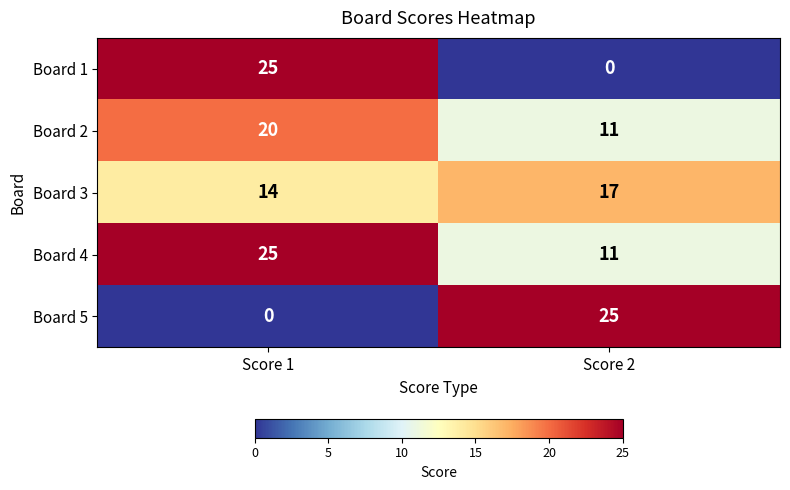

What is the difference between the highest and lowest values at Score 2?

25